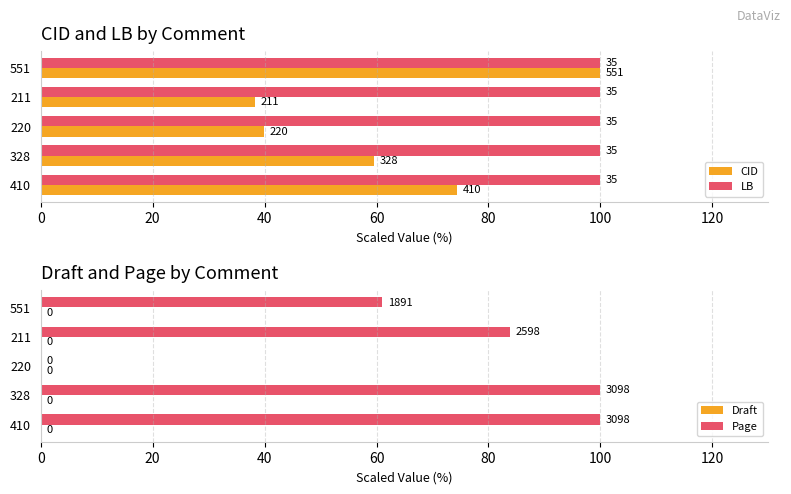

What is the sum of the Page values at 328 and 410?

200.0